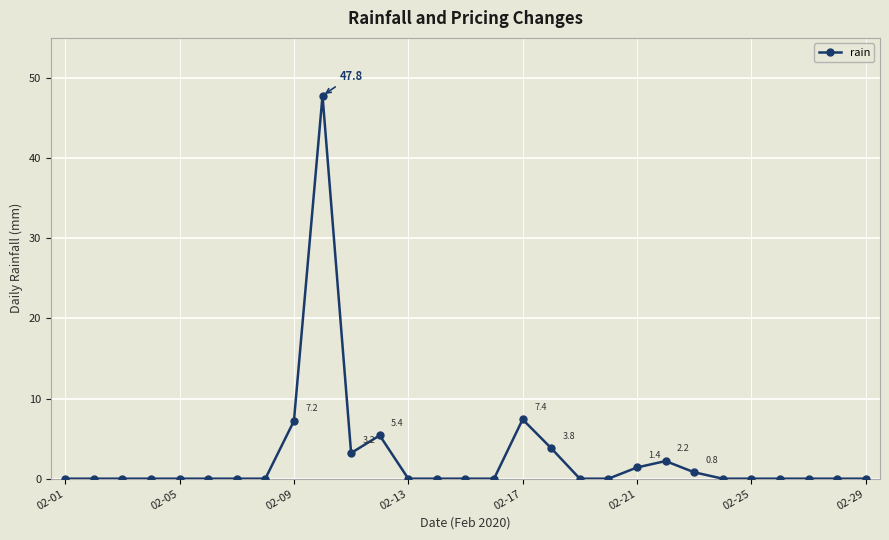

Count the number of data series in this chart.

1